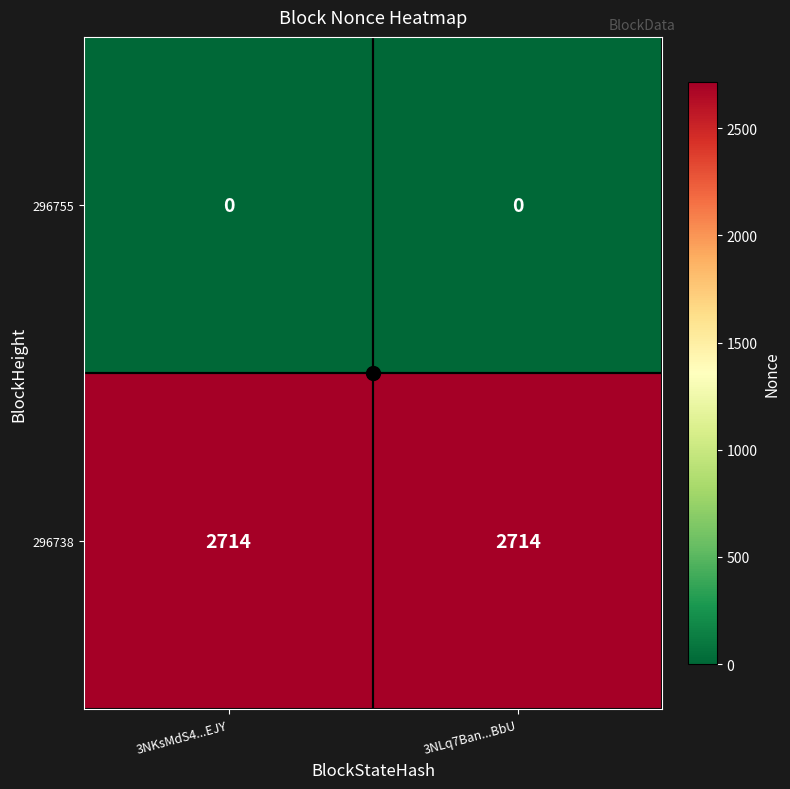

The value of 296755 at 3NKsMdS4...EJY is 0. True or false?

True